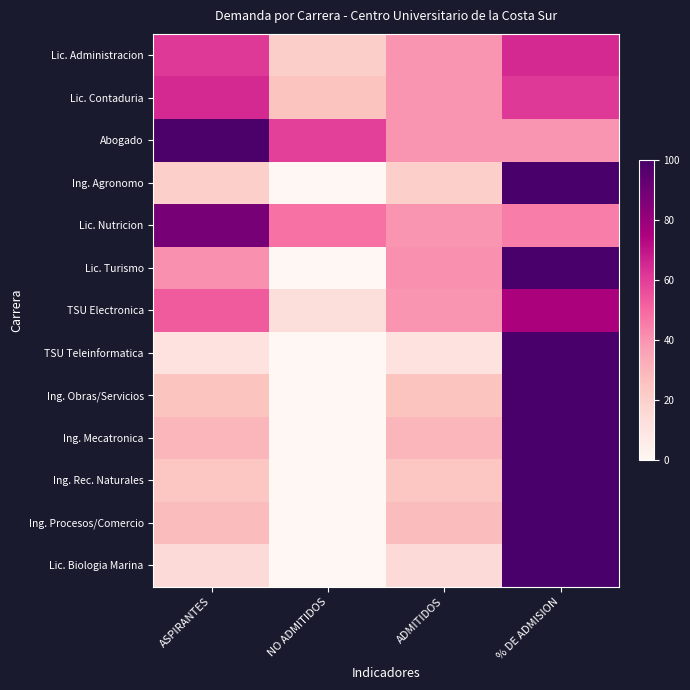

How many distinct data groups are displayed?

13